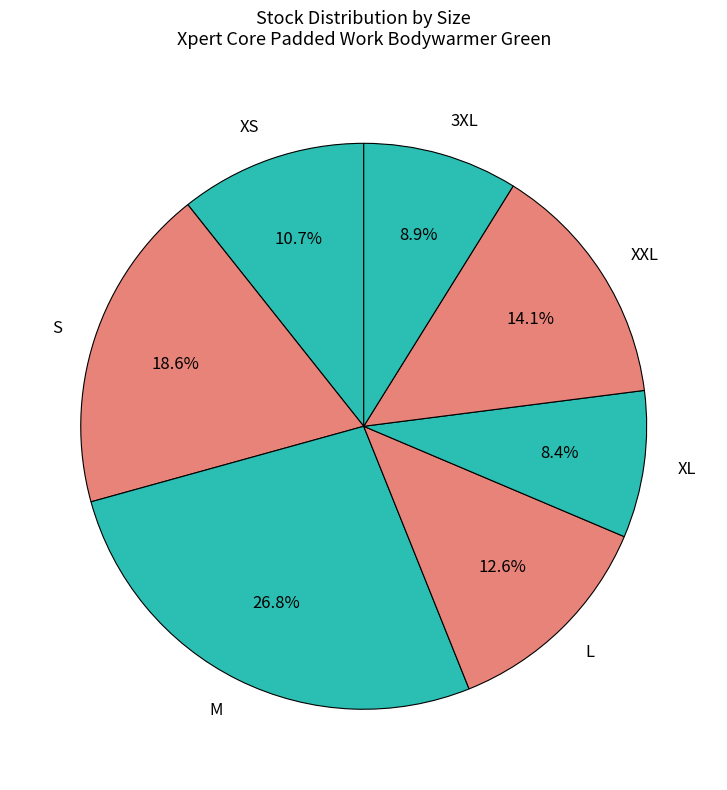

Which slice is the largest?

M